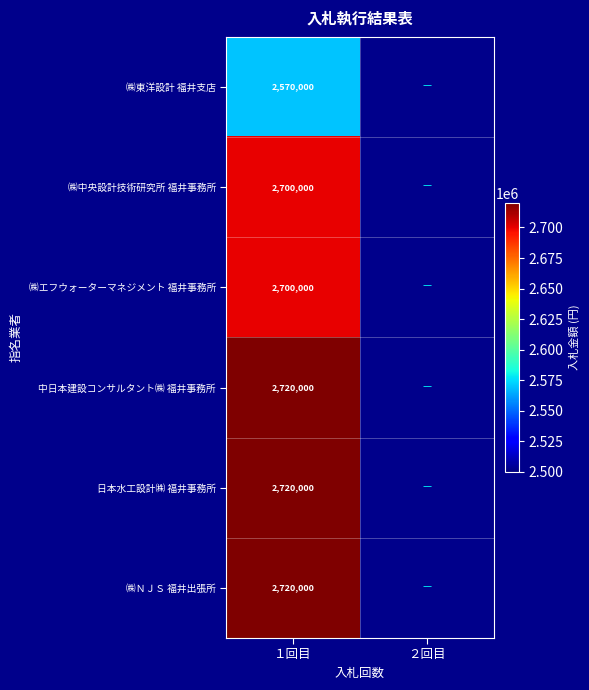

What is the total value across all series at １回目?

16130000